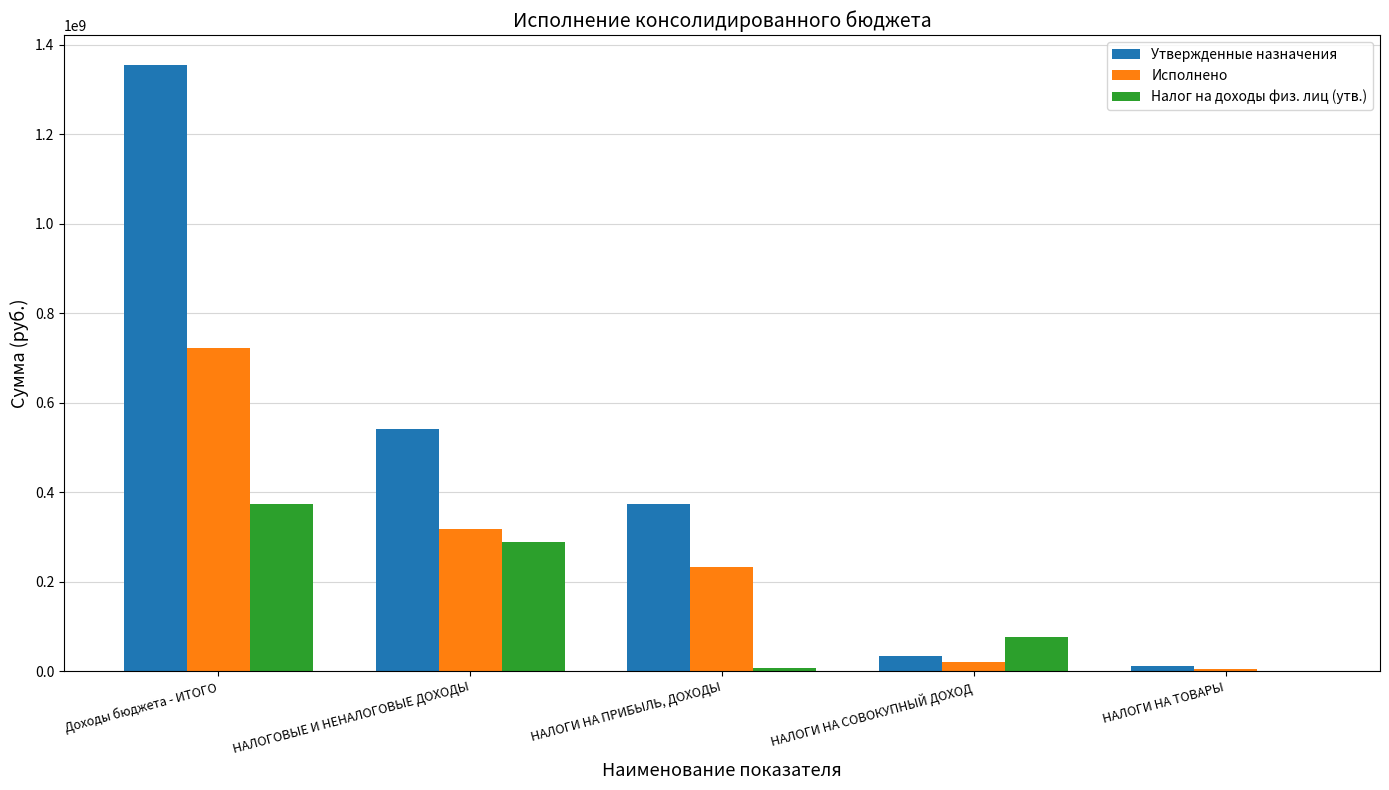

At which category is the sum across all series the highest?

Доходы бюджета - ИТОГО